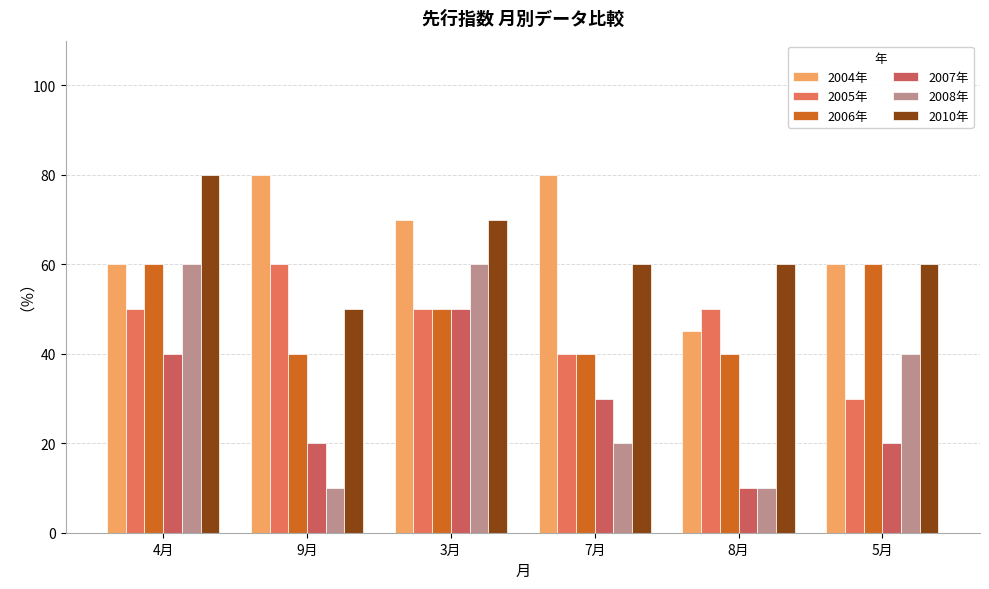

Rank the series by their maximum value, from lowest to highest.

2007年, 2005年, 2006年, 2008年, 2004年, 2010年